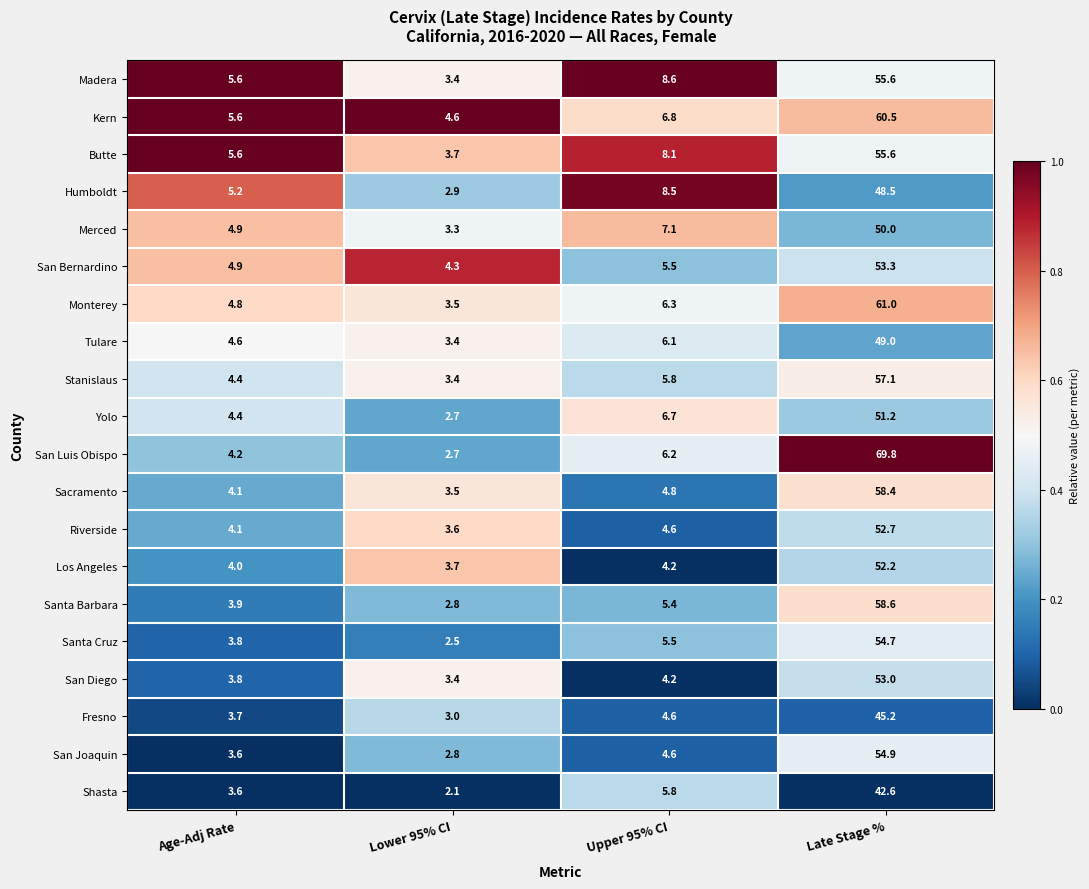

What is the average value of the Los Angeles series?

16.0